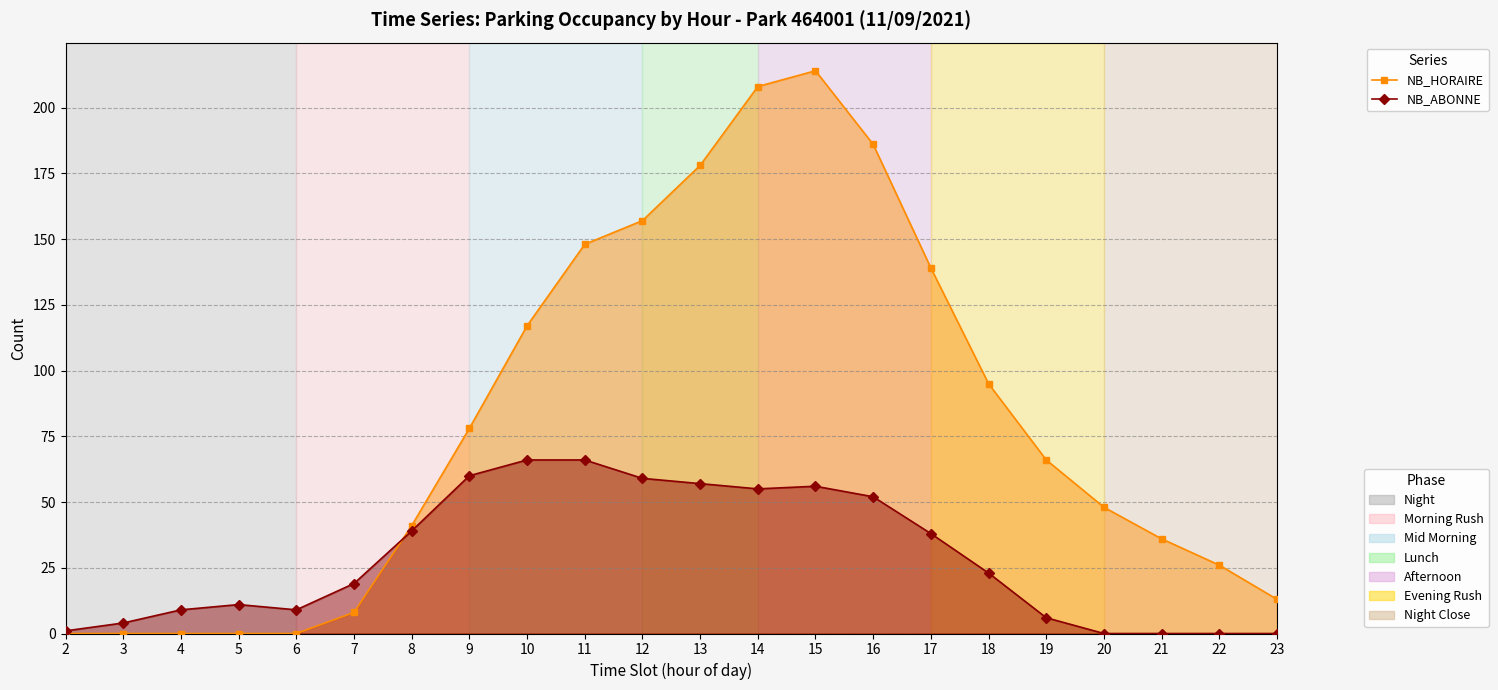

How many lines are shown in the chart?

2